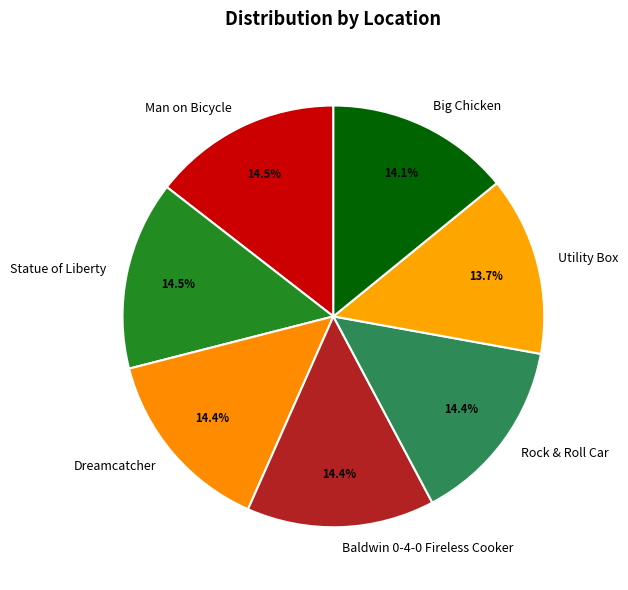

To the nearest percent, what percentage of the pie is Dreamcatcher?

14%